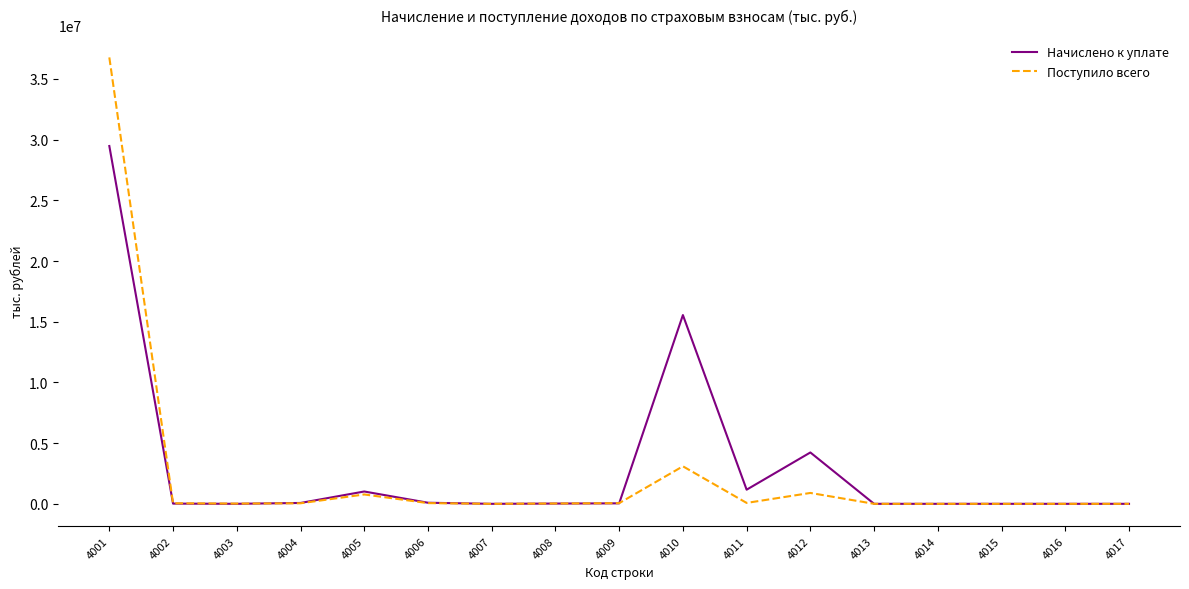

List the series in order of their peak value, lowest first.

Начислено к уплате, Поступило всего